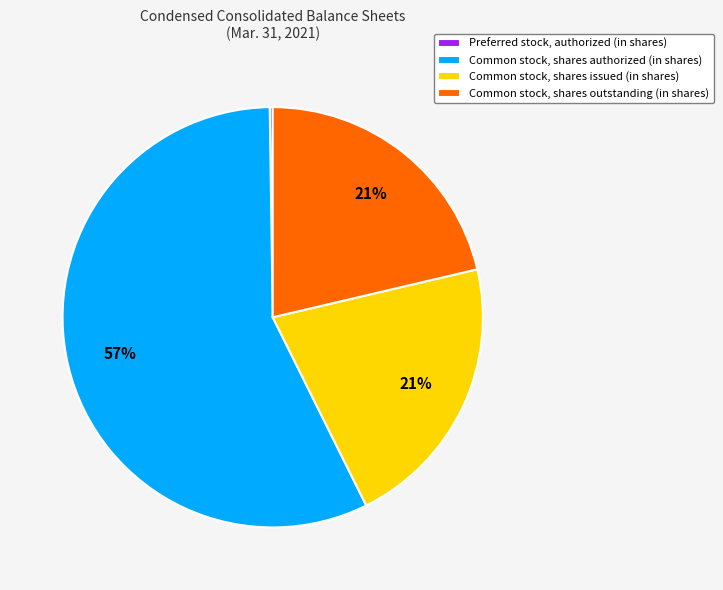

To the nearest percent, what is the average slice percentage?

25%